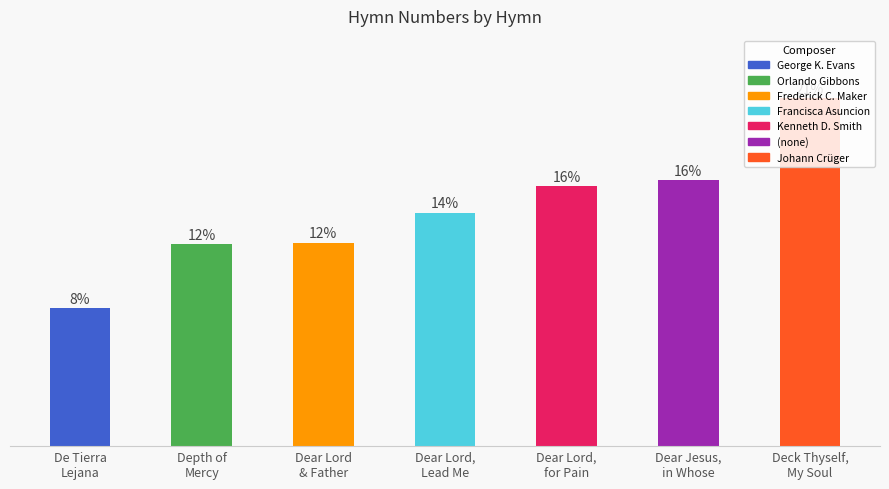

List the labels in order of value, largest first.

Deck Thyself,
My Soul, Dear Jesus,
in Whose, Dear Lord,
for Pain, Dear Lord,
Lead Me, Dear Lord
& Father, Depth of
Mercy, De Tierra
Lejana